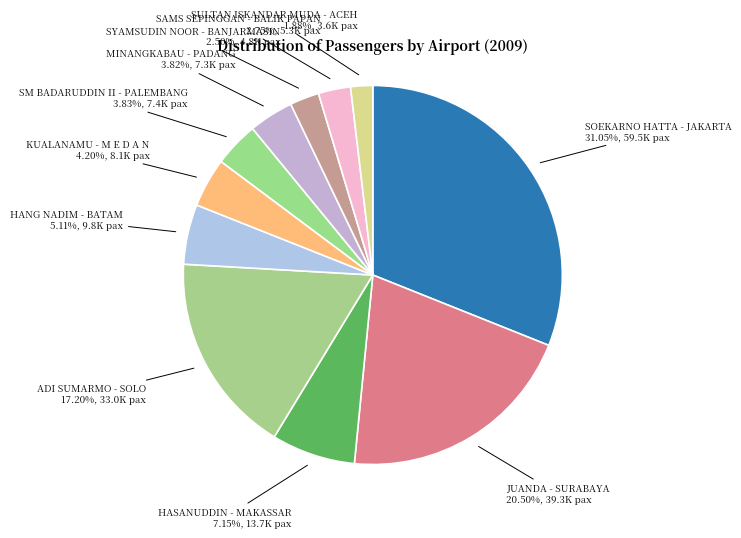

To the nearest percent, what is the average slice percentage?

9%